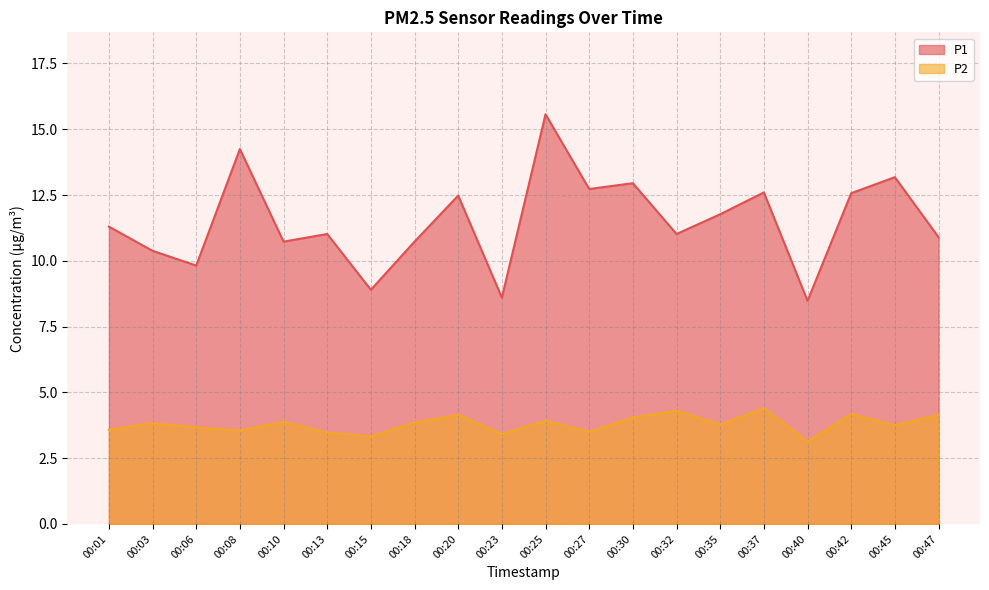

What is the difference between the highest and lowest values at 00:37?

8.2